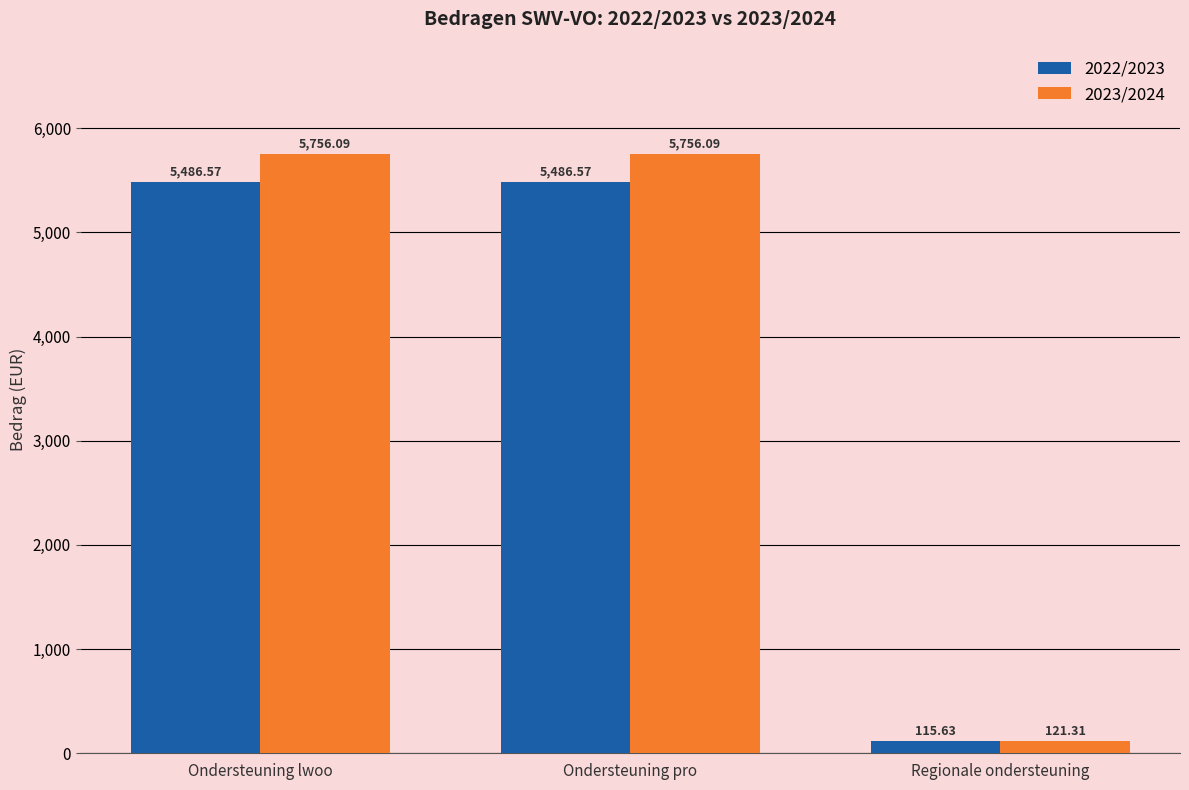

Reading left to right, transcribe all the data shown in this chart.

2022/2023: Ondersteuning lwoo=5486.6	Ondersteuning pro=5486.6	Regionale ondersteuning=115.6
2023/2024: Ondersteuning lwoo=5756.1	Ondersteuning pro=5756.1	Regionale ondersteuning=121.3